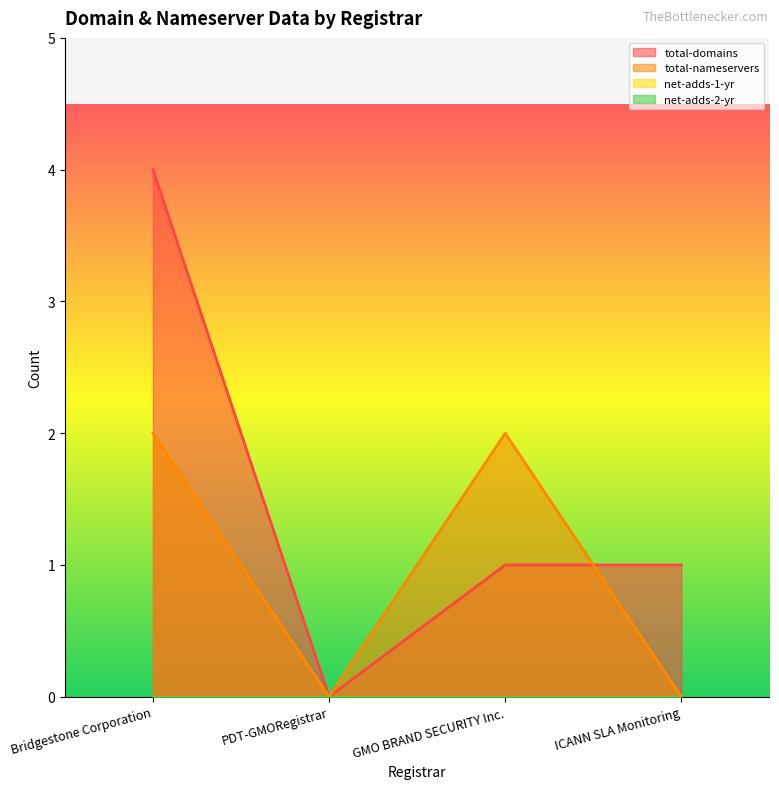

Reading left to right, what are all the values shown in this chart?

total-domains: 4	0	1	1
total-nameservers: 2	0	2	0